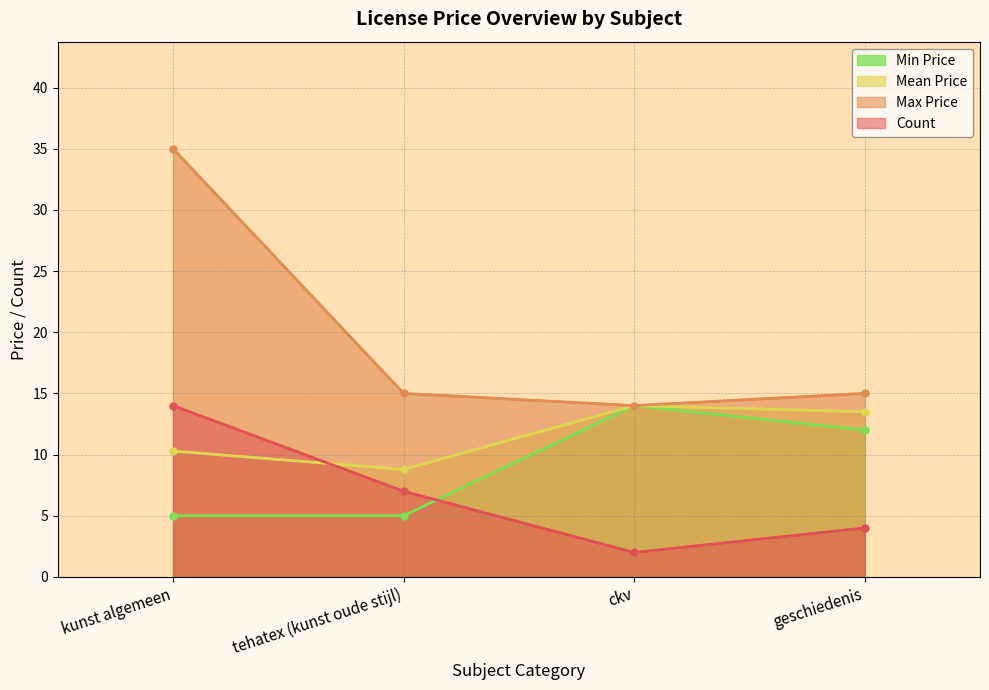

What is the difference between the maximum and minimum values in the Mean Price series?

5.2